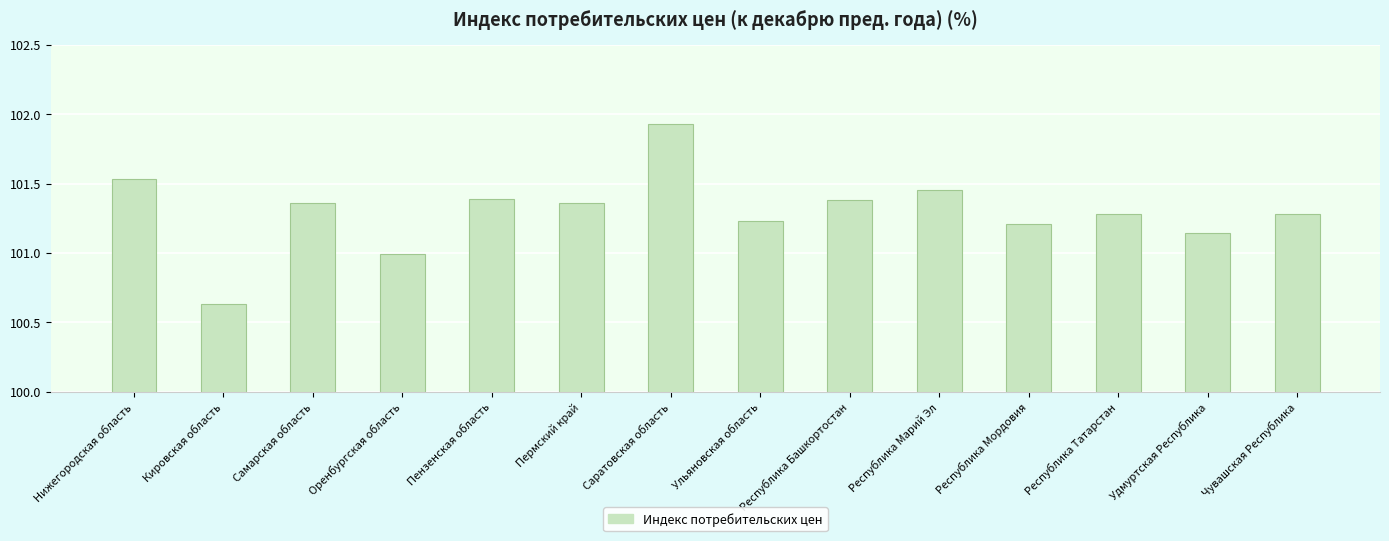

Are the bars horizontal?

No